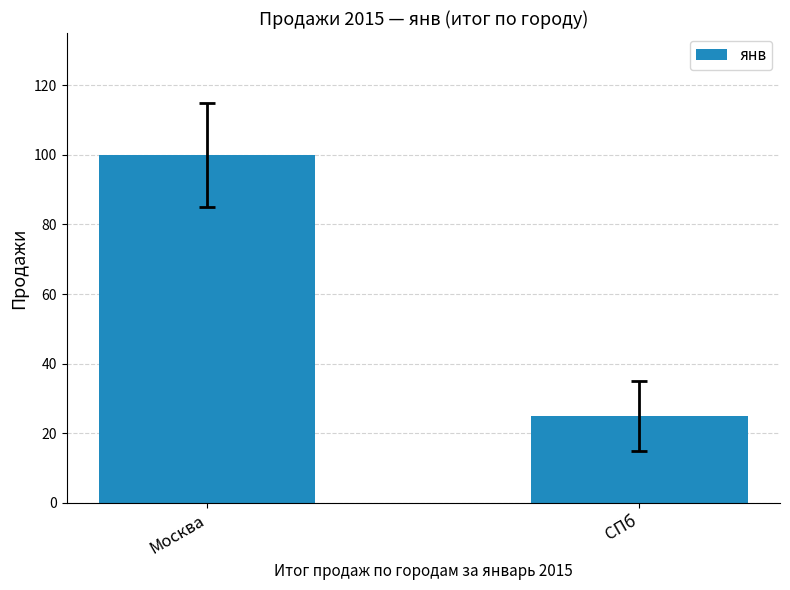

Does the chart contain any negative values?

No